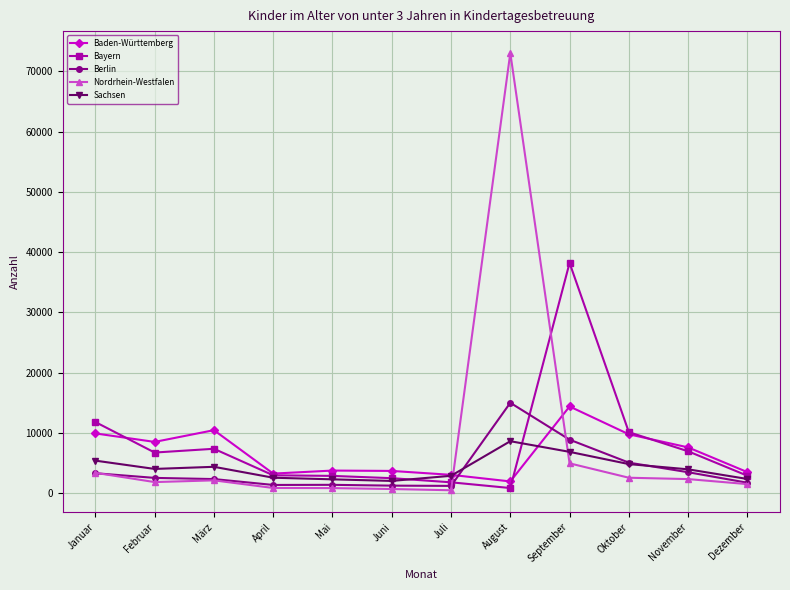

What are all the series names shown in the legend?

Baden-Württemberg, Bayern, Berlin, Nordrhein-Westfalen, Sachsen